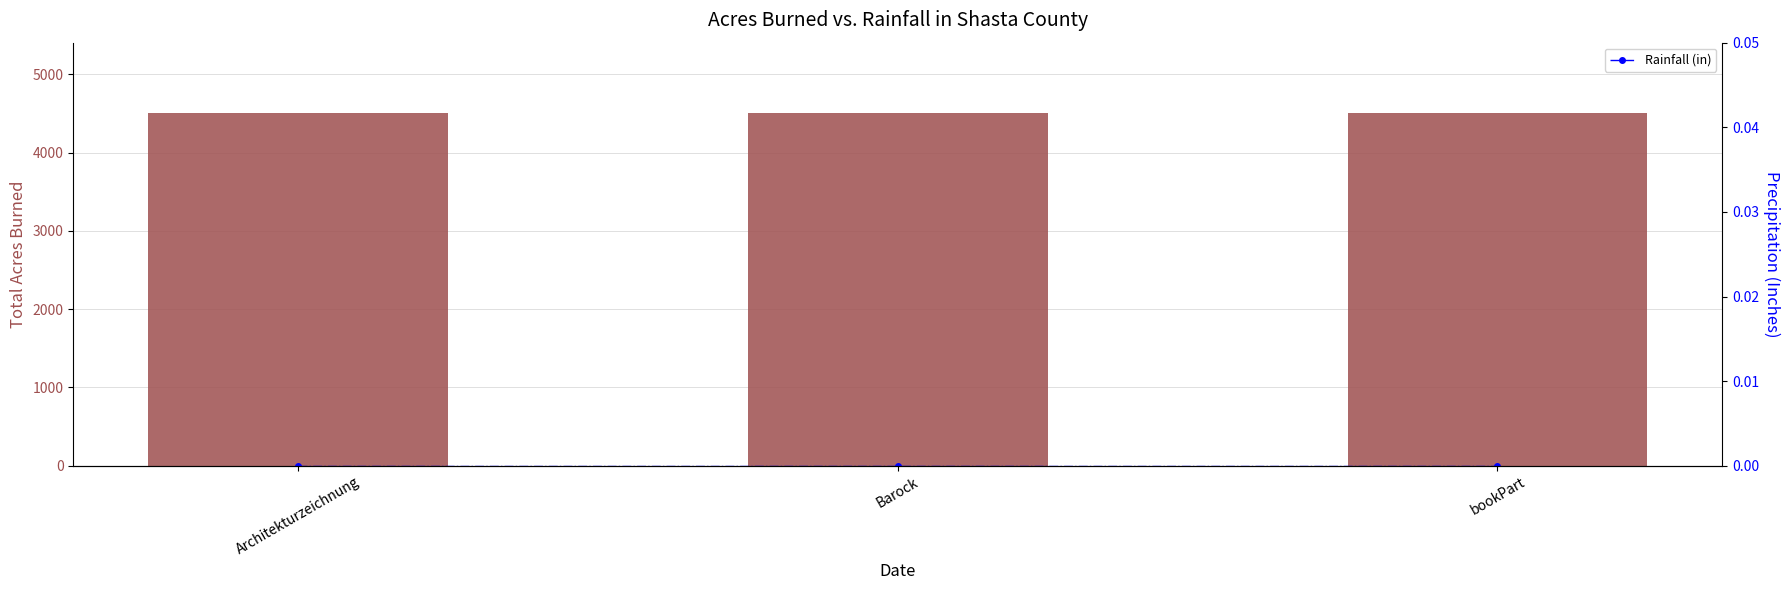

What is the label of the 3rd bar from the right?

Architekturzeichnung